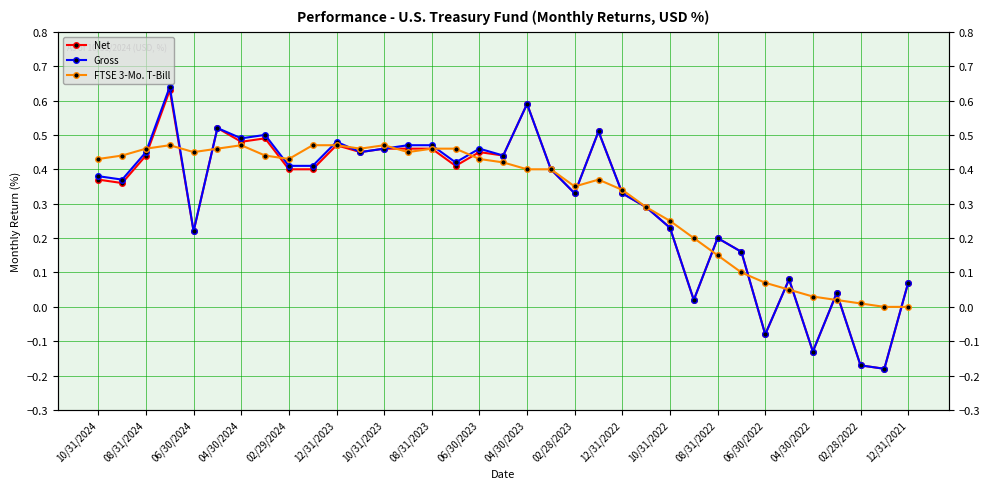

What value does the Gross series have at 08/31/2024?

0.4